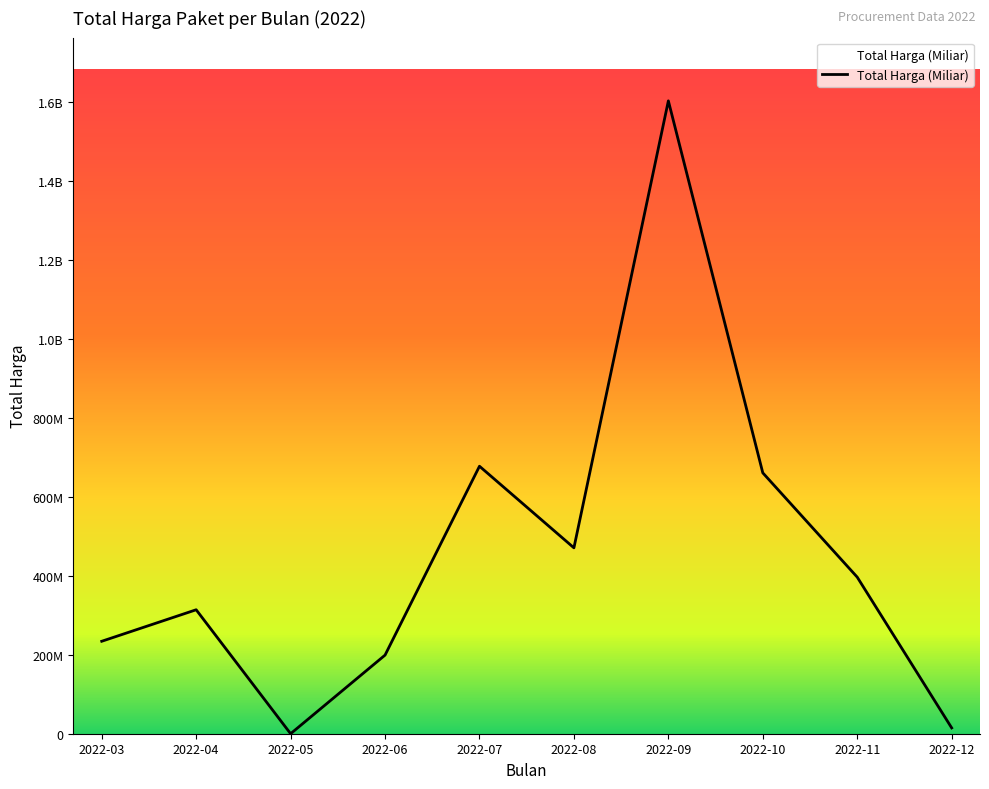

At which category does the data reach its first local valley?

2022-05